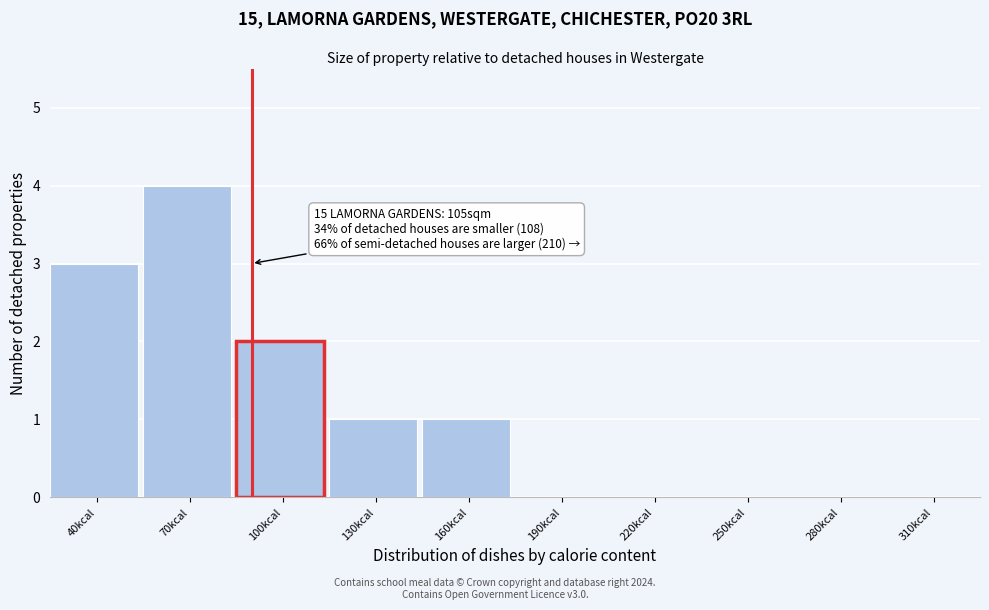

Reading left to right, what are all the values shown in this chart?

40kcal=3	70kcal=4	100kcal=2	130kcal=1	160kcal=1	190kcal=0	220kcal=0	250kcal=0	280kcal=0	310kcal=0